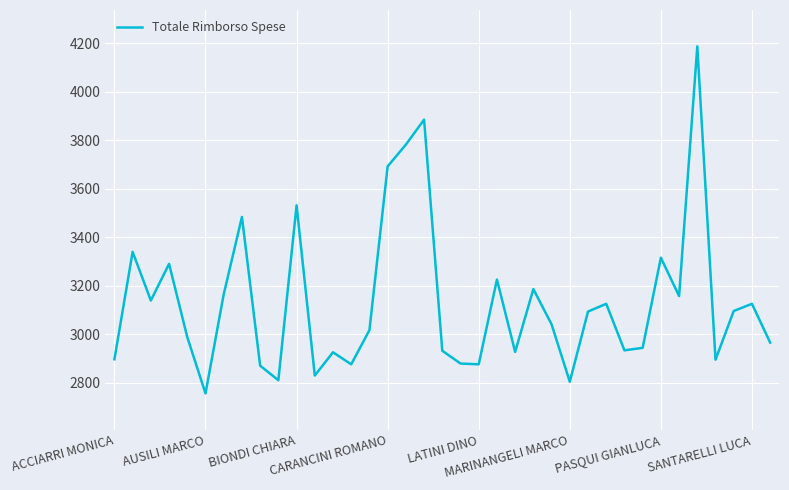

What is the smallest value displayed?

2756.0